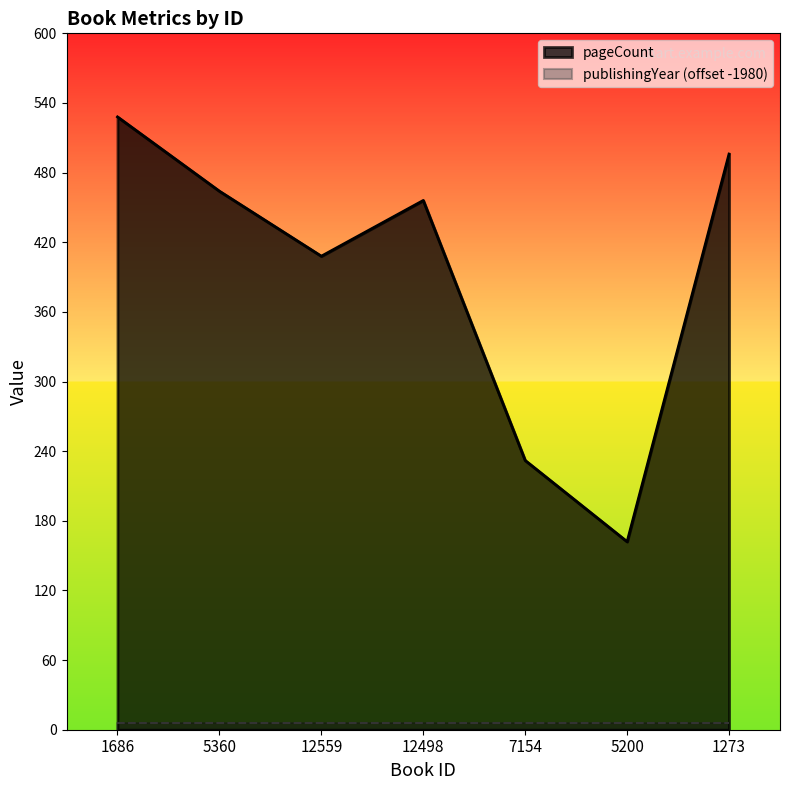

List the labels in order of value, smallest first.

5200, 7154, 12559, 12498, 5360, 1273, 1686